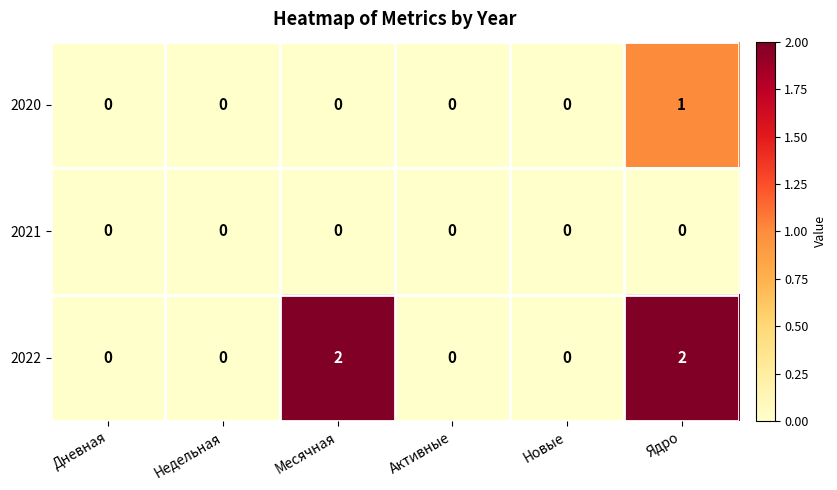

What is the total value across all series at Ядро?

3